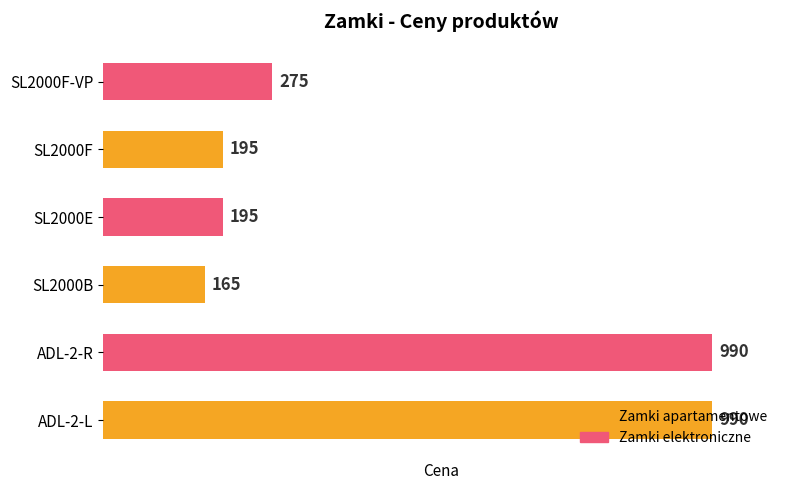

What is the ratio of the value at ADL-2-L to the value at ADL-2-R?

1.0